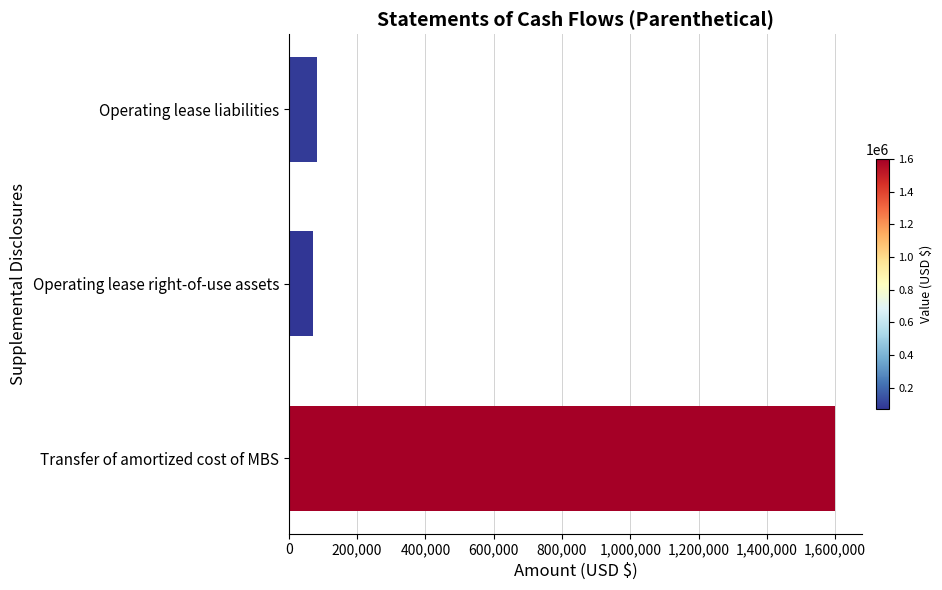

Reading bottom to top, what are all the values shown in this chart?

Transfer of amortized cost of MBS=1600000	Operating lease right-of-use assets=71600	Operating lease liabilities=83900